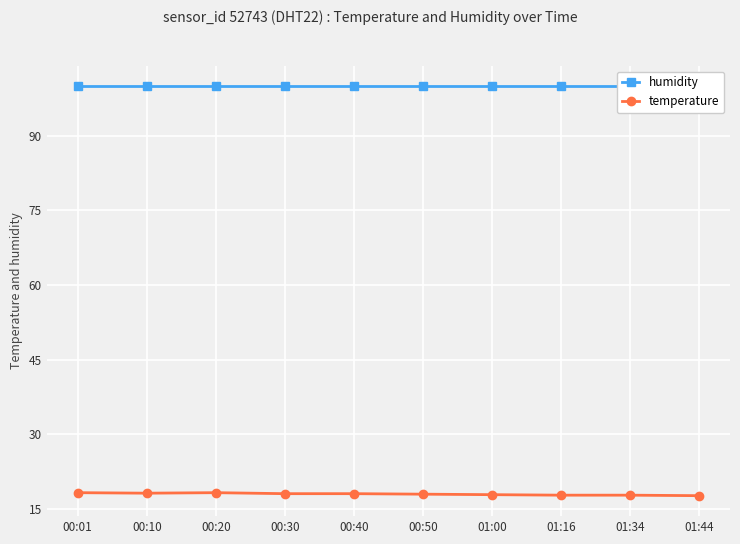

List the series in order of their peak value, highest first.

humidity, temperature